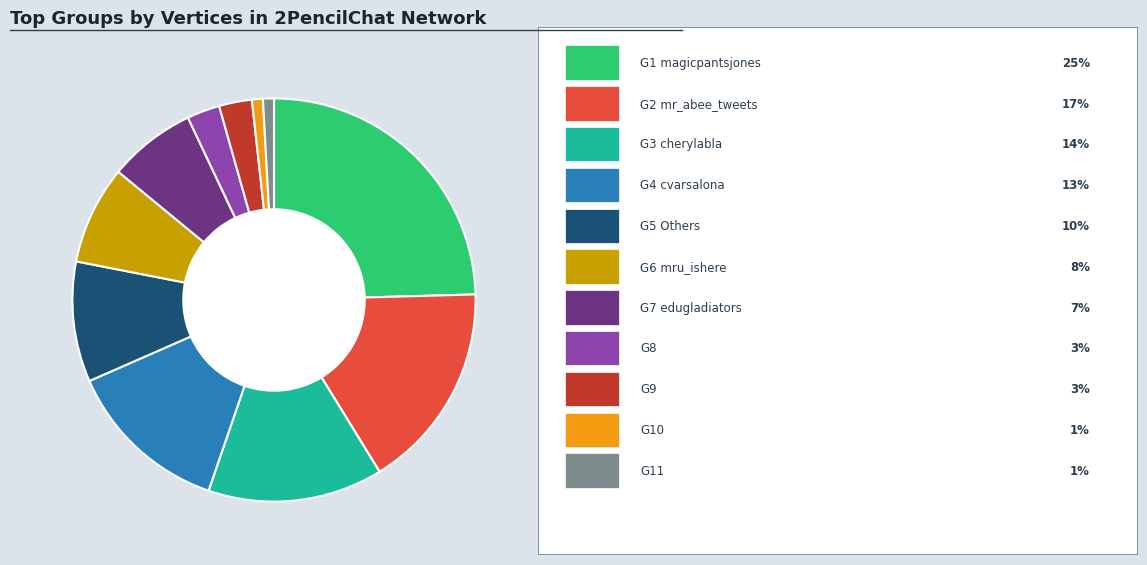

Is there any slice that represents more than half of the pie?

No